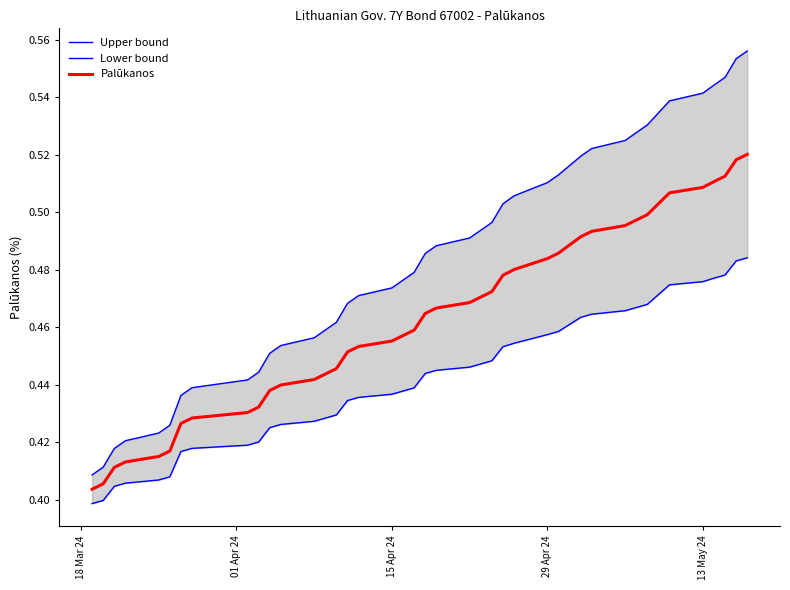

Is this an area chart (filled region under the line)?

No